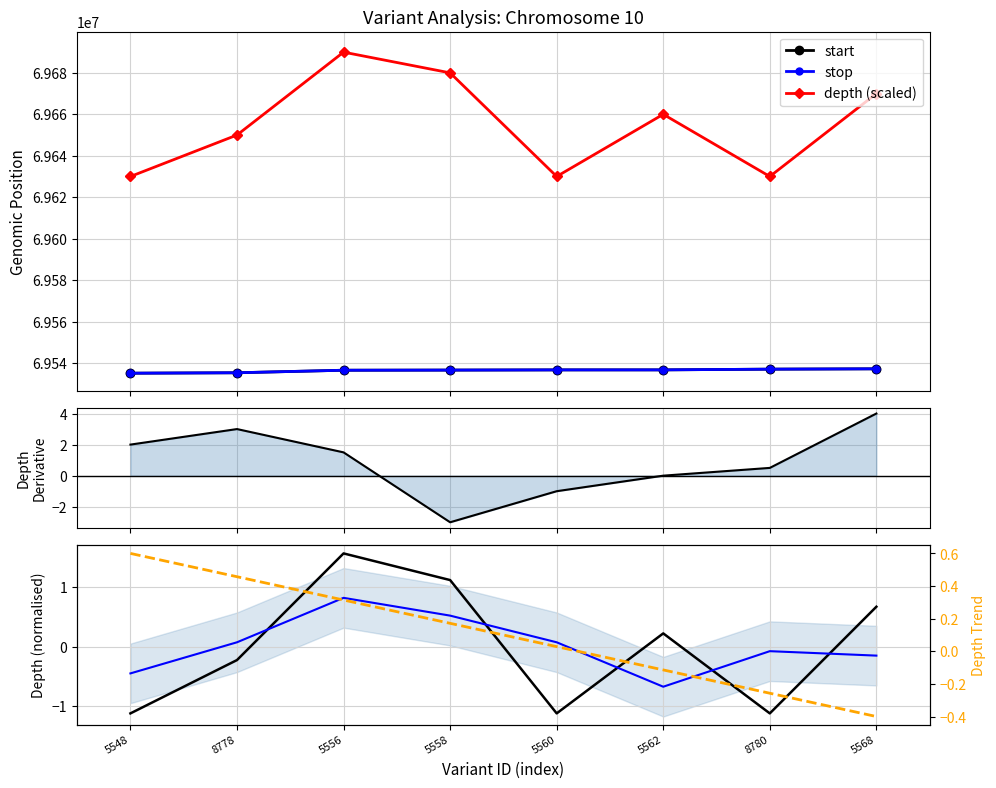

True or false: start and depth (scaled) intersect in this chart.

False